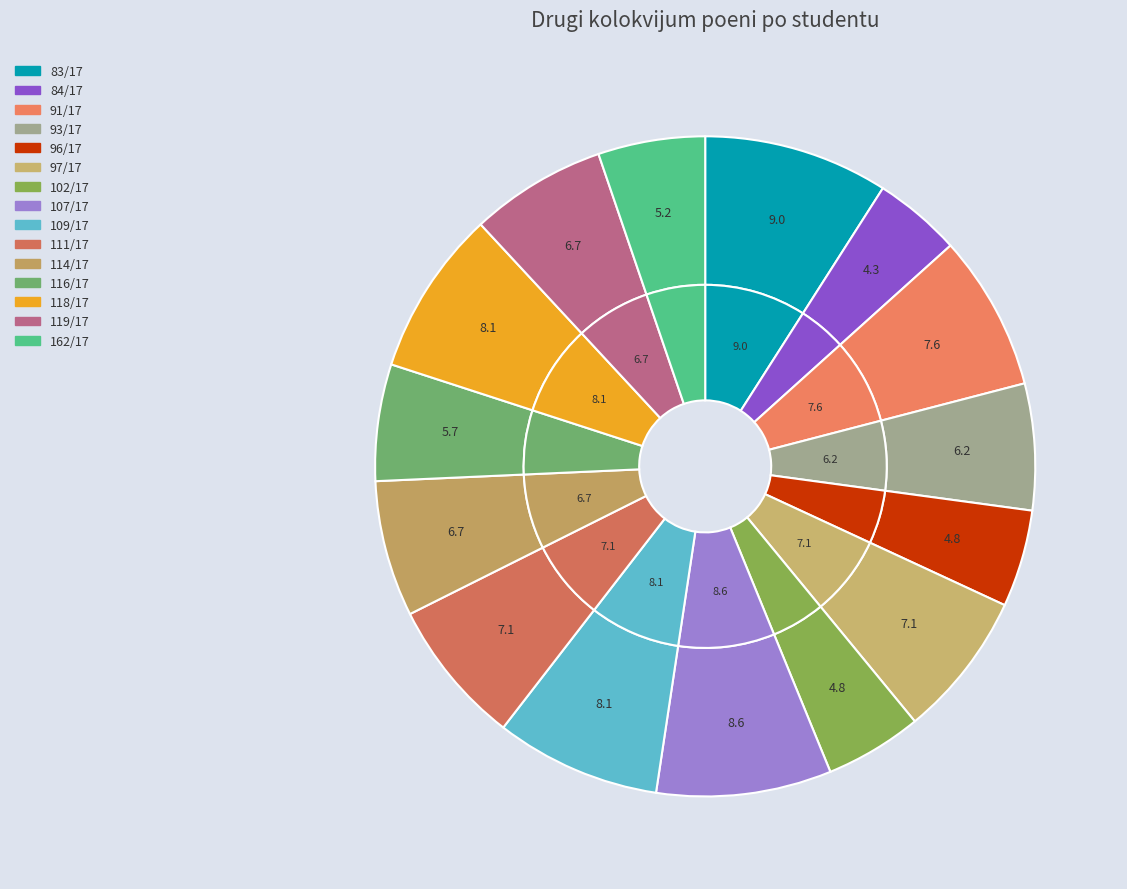

To the nearest percent, what portion does 119/17 represent?

7%